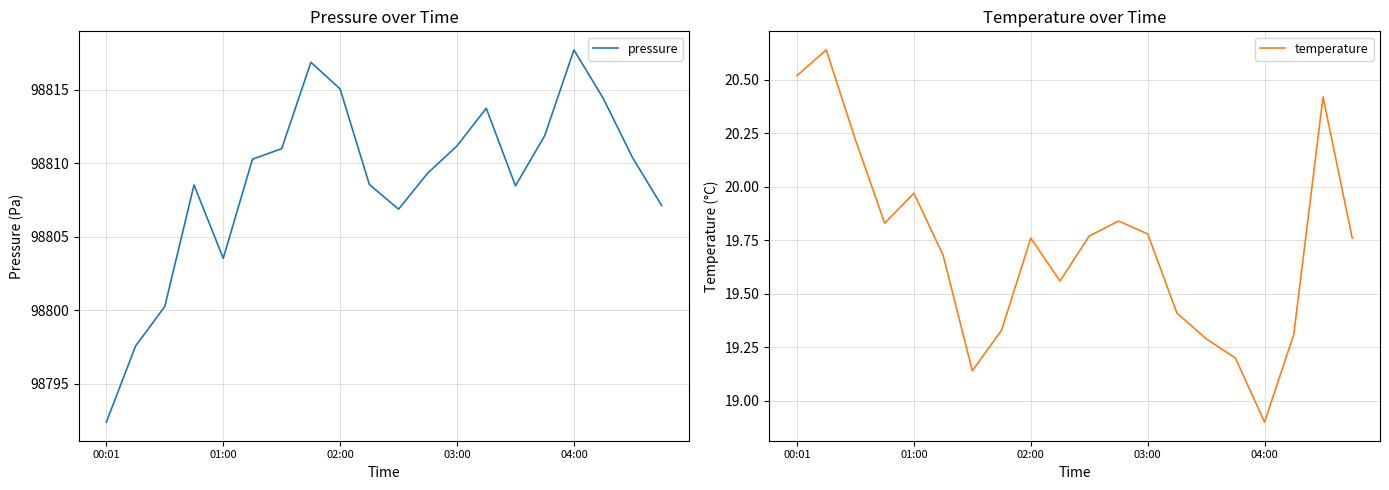

True or false: temperature and pressure intersect in this chart.

False